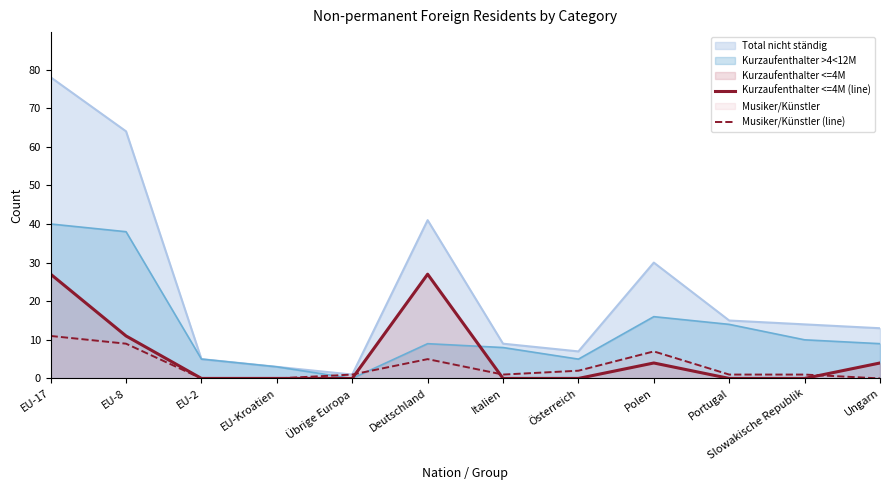

How many lines are shown in the chart?

4